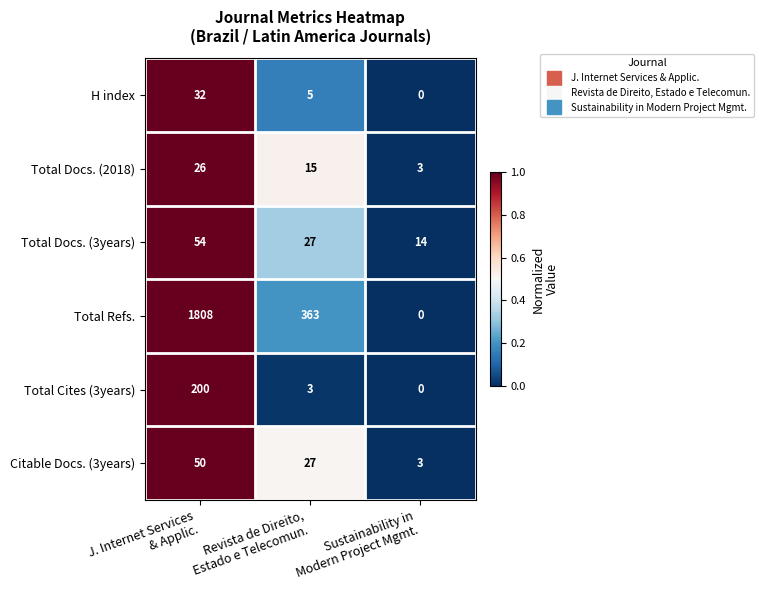

Which category has the highest value across all series?

J. Internet Services
& Applic.